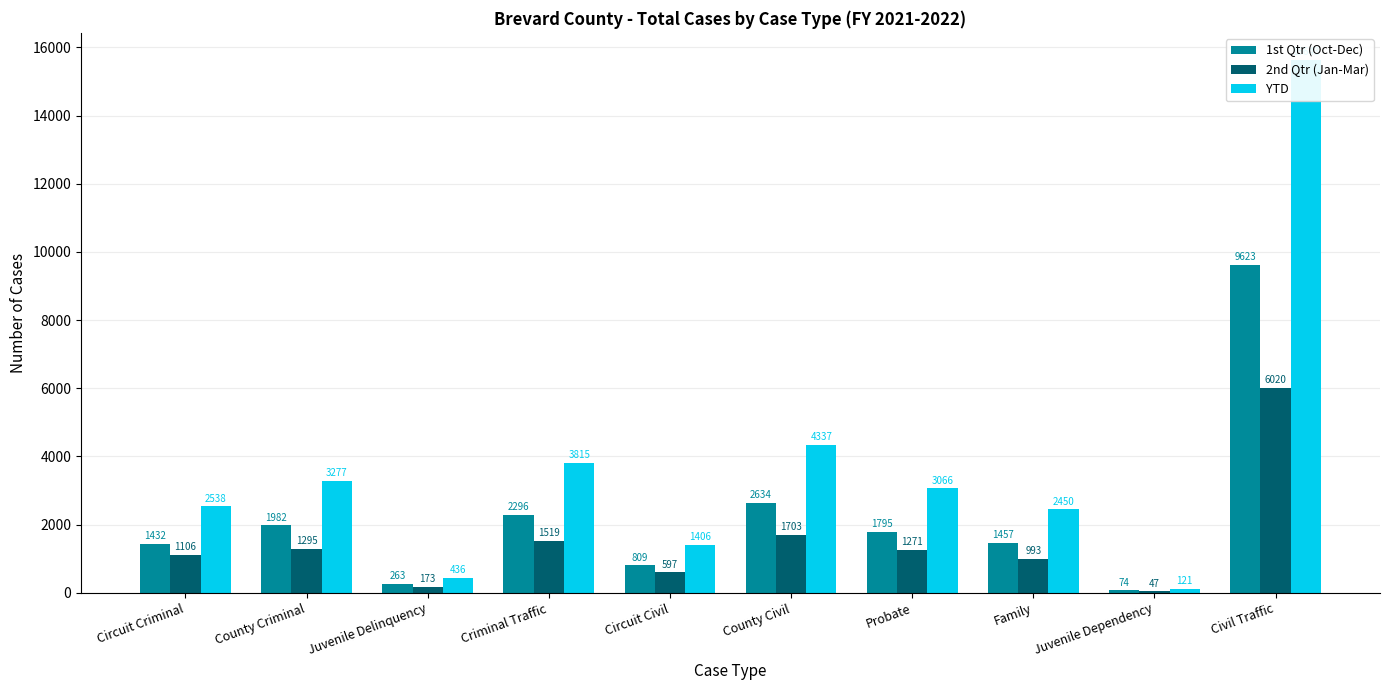

Which label corresponds to the smallest value in the chart?

Juvenile Dependency